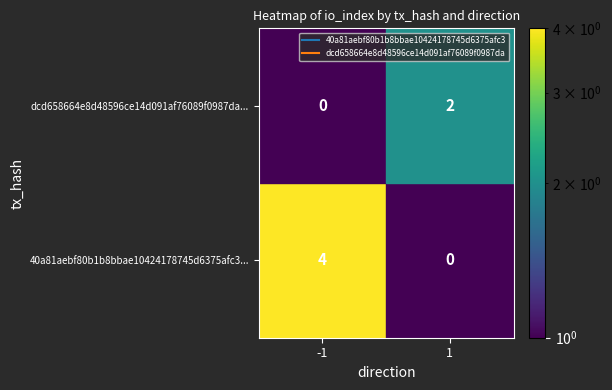

Rank the series at 0 from lowest to highest value.

40a81aebf80b1b8bbae10424178745d6375afc3, dcd658664e8d48596ce14d091af76089f0987da